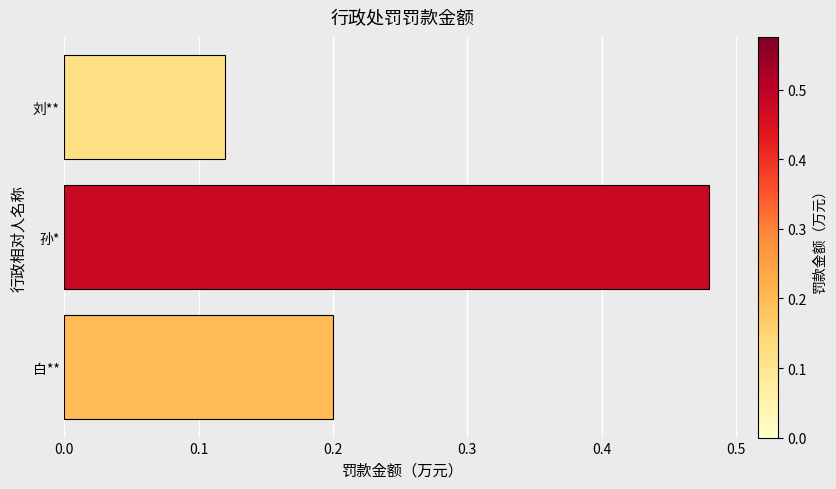

The chart shows a value of 0.2 at 白**. True or false?

True